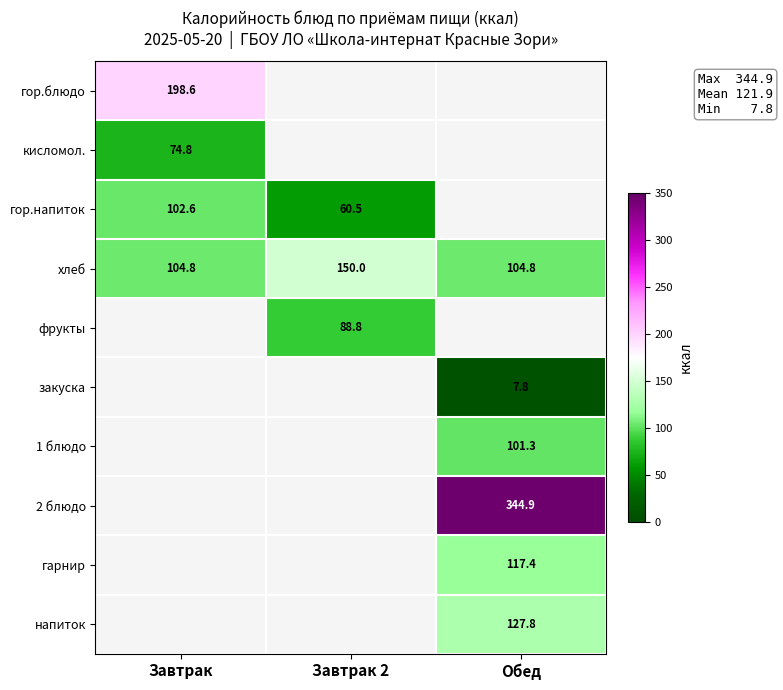

Is the value of гор.напиток at Завтрак greater than the value of закуска at Обед?

Yes